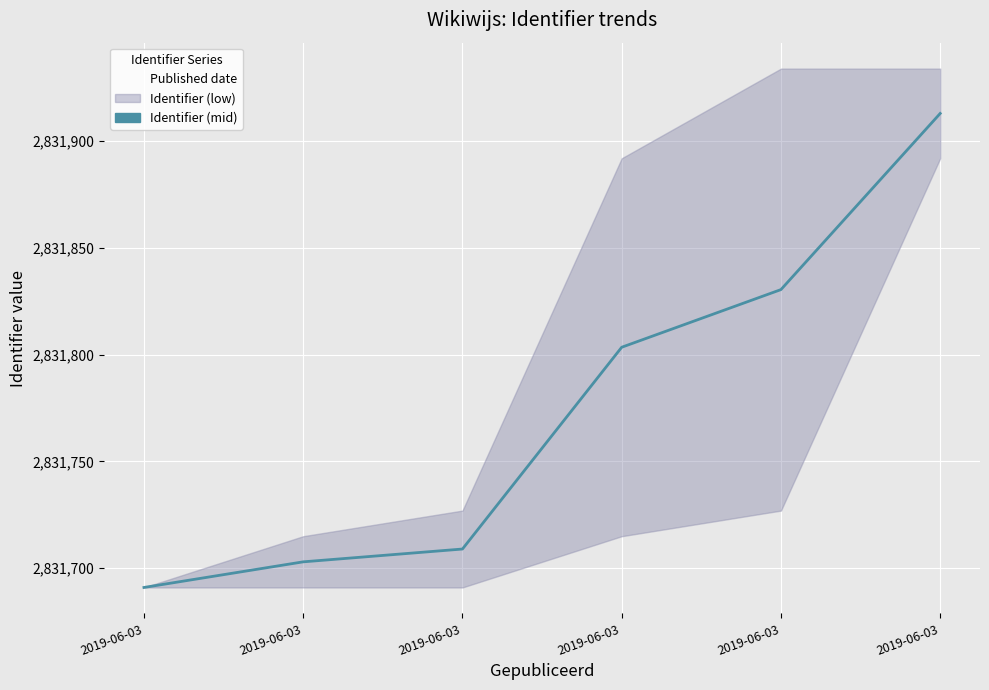

Where is the data nearest to the value 2831802?

2019-06-03